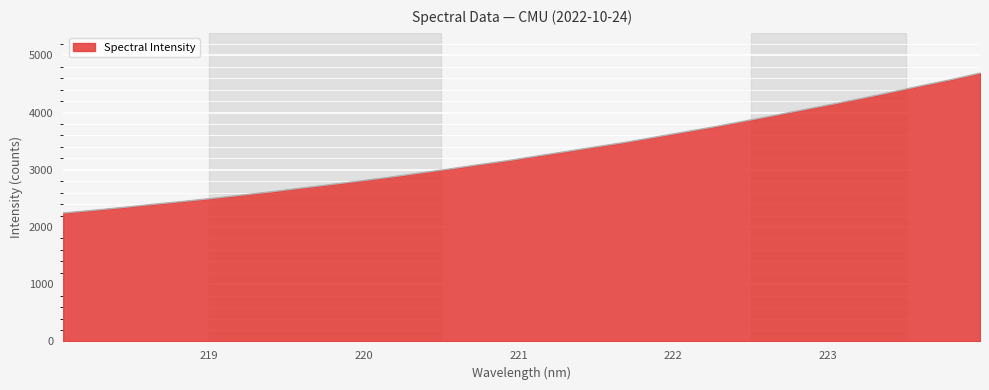

What is the smallest value displayed?

2243.9